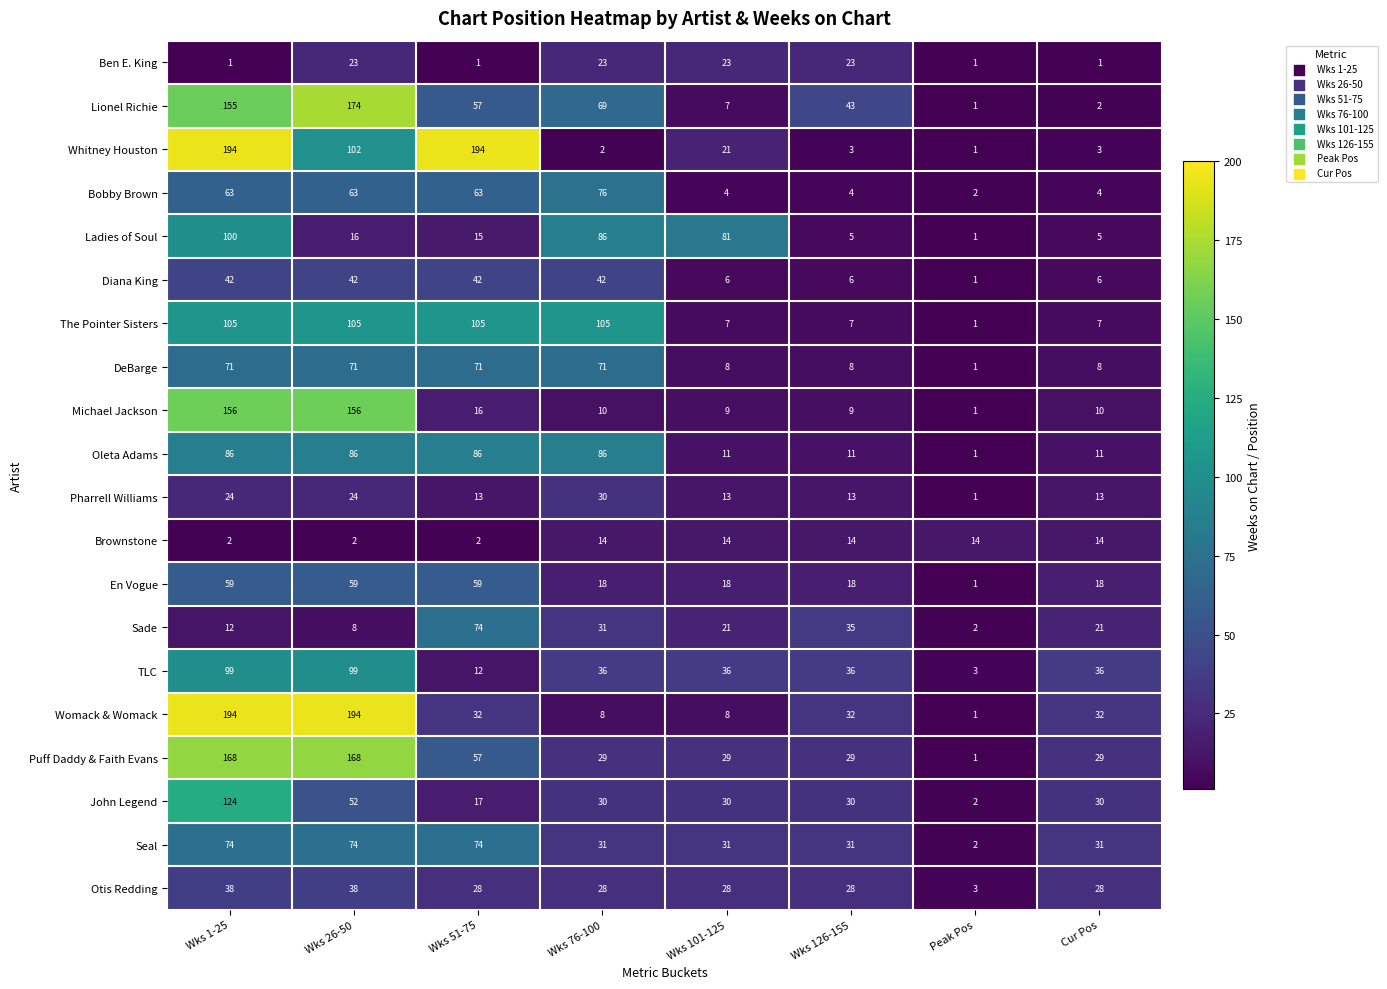

The value of Ben E. King at Wks 76-100 is 23. True or false?

True